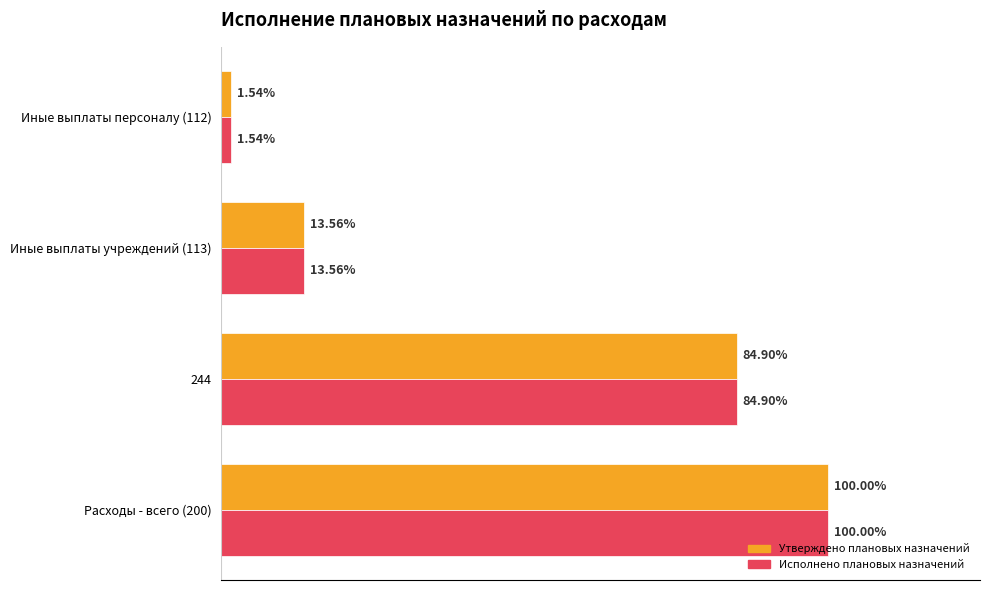

Rank the series by their maximum value, from lowest to highest.

Утверждено плановых назначений, Исполнено плановых назначений